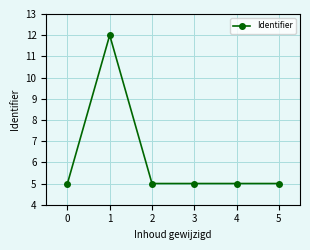

What is the value of the 6th point from the left?

5.0